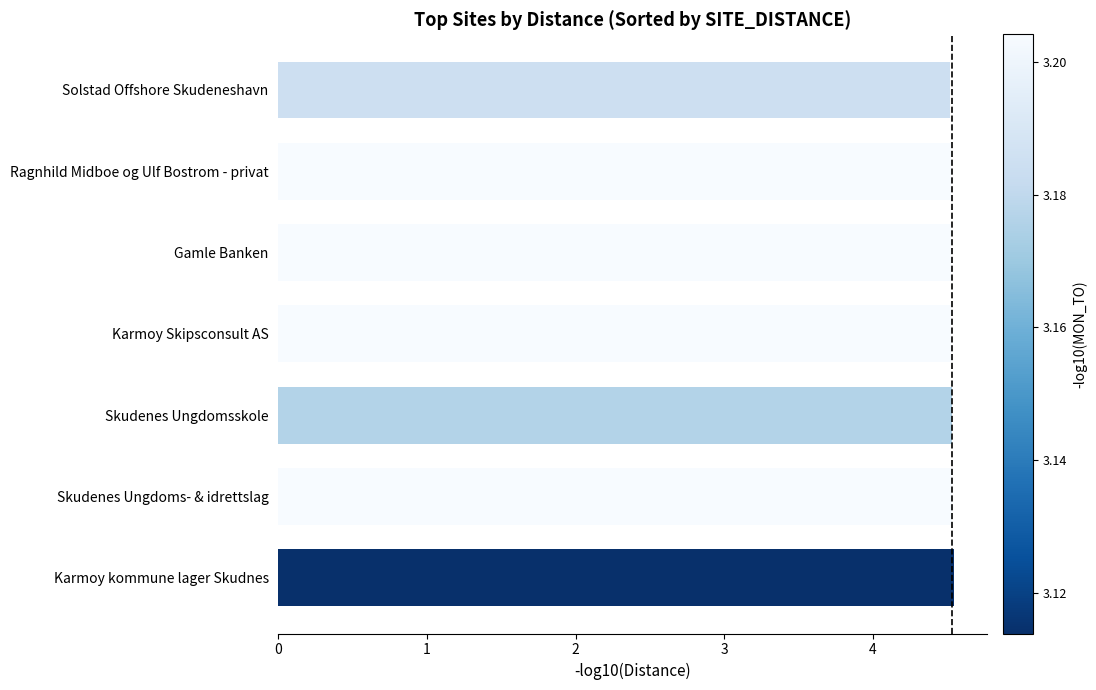

What is the greatest value displayed?

4.5